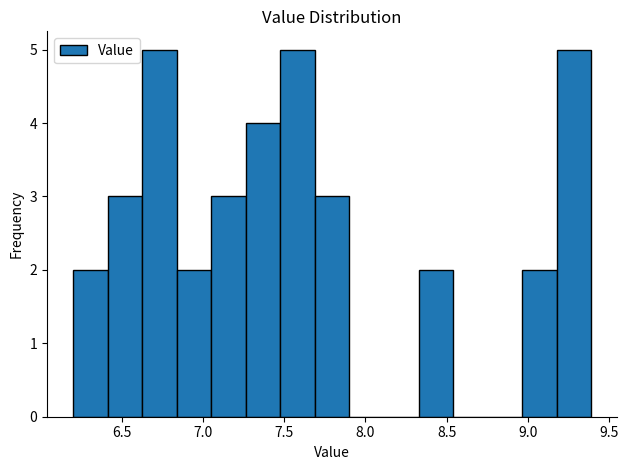

Reading left to right, transcribe this chart: for each bar, give the range it covers on the x-axis and its height. Neither the bar edges nor the heights are printed on the chart, so give them approximately, as read against the axes.

6.20 to 6.40: 2
6.40 to 6.65: 3
6.65 to 6.85: 5
6.85 to 7.05: 2
7.05 to 7.25: 3
7.25 to 7.50: 4
7.50 to 7.70: 5
7.70 to 7.90: 3
7.90 to 8.10: 0
8.10 to 8.35: 0
8.35 to 8.55: 2
8.55 to 8.75: 0
8.75 to 8.95: 0
8.95 to 9.20: 2
9.20 to 9.40: 5